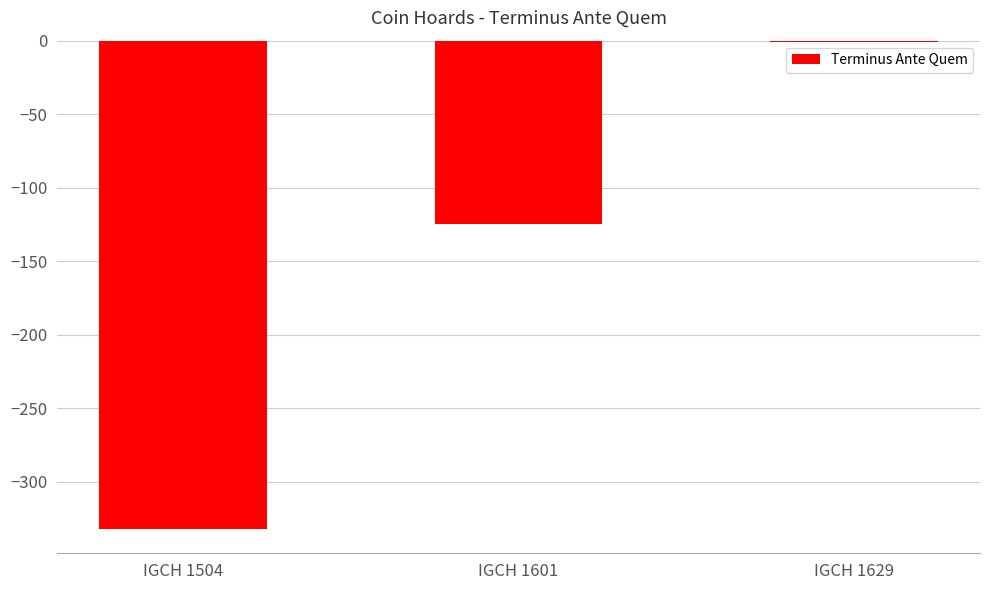

What is the greatest value displayed?

-1